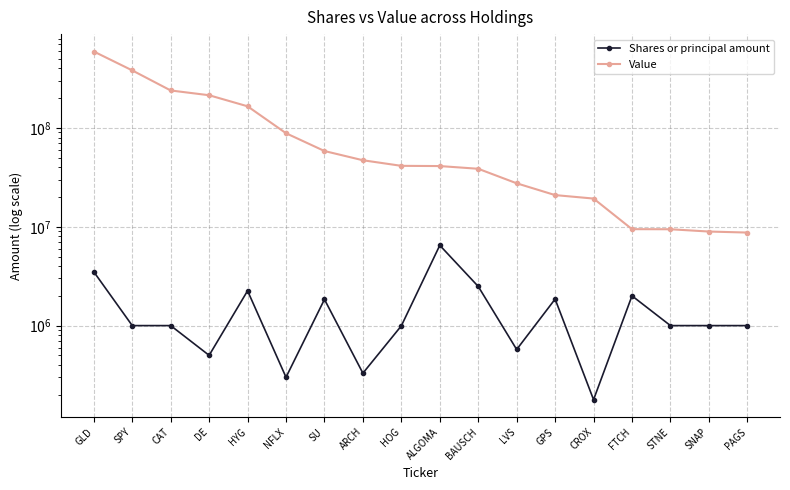

Which category has the highest value across all series?

GLD